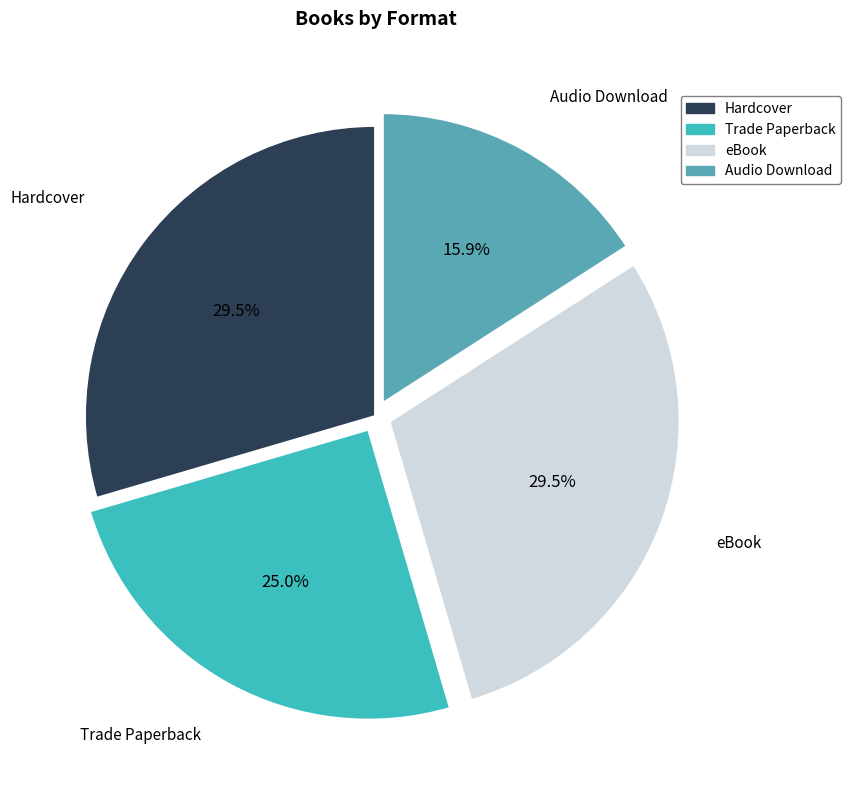

What is the total percentage of Hardcover and eBook?

59.1%